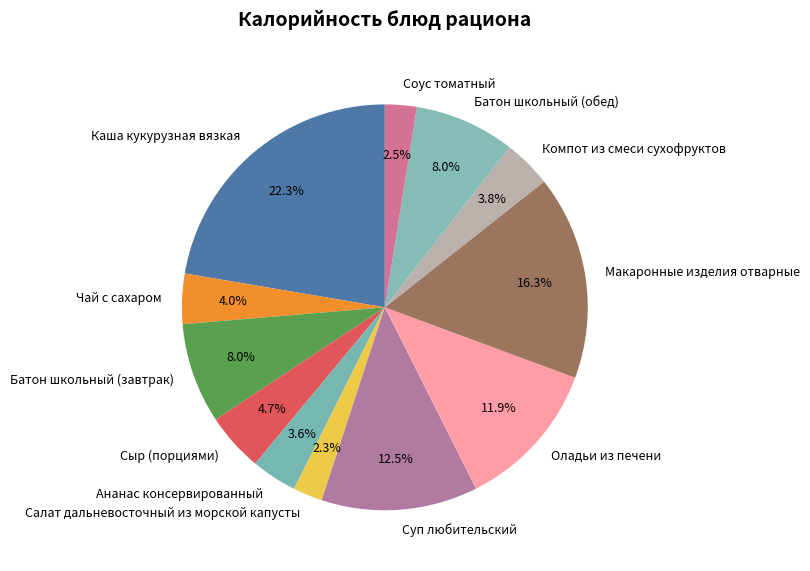

What portion of the pie excludes Макаронные изделия отварные?

83.7%